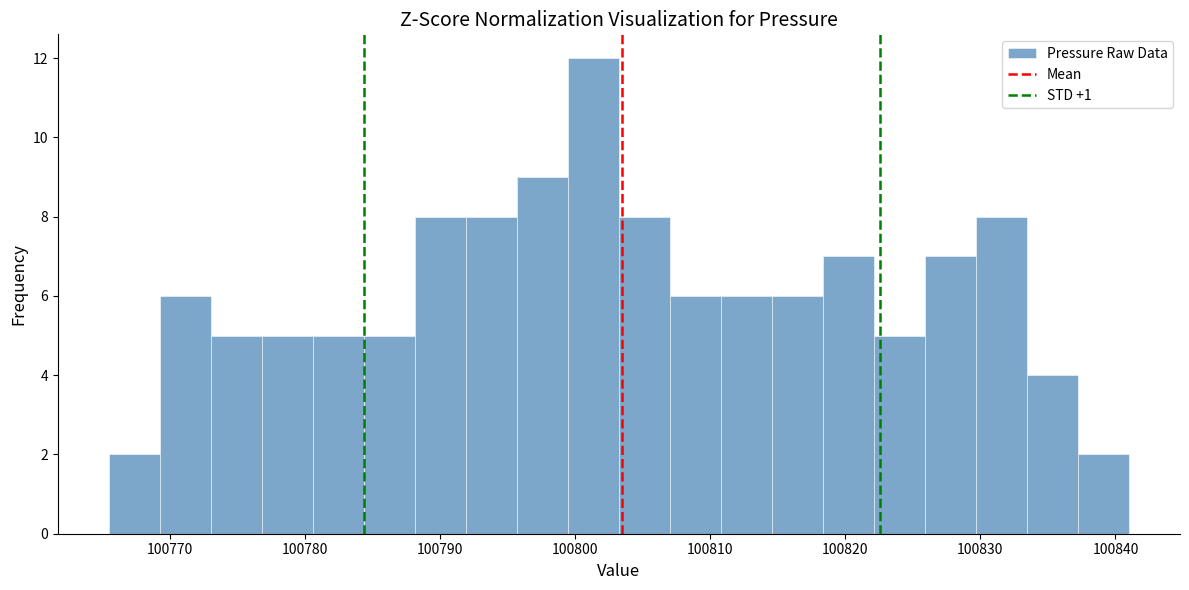

Around what value on the x-axis is the tallest bar? Give the approximate position of its centre, as read against the axis.

100801